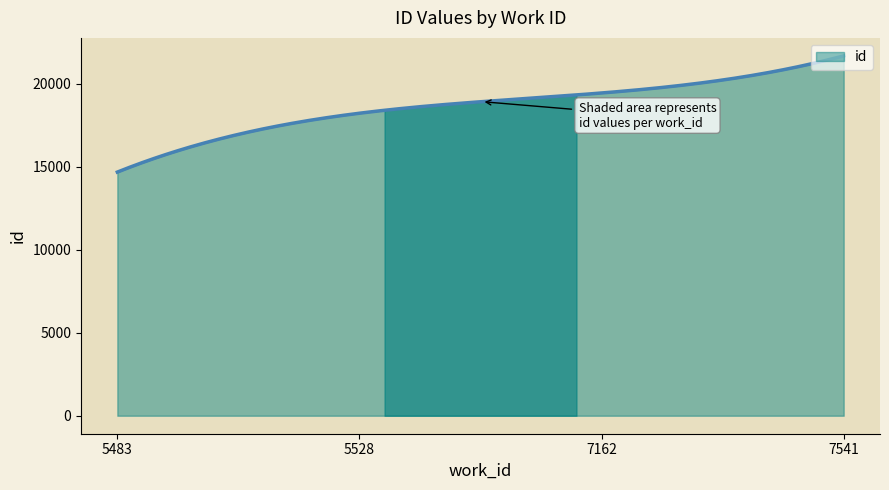

What is the minimum value shown in the chart?

14676.0